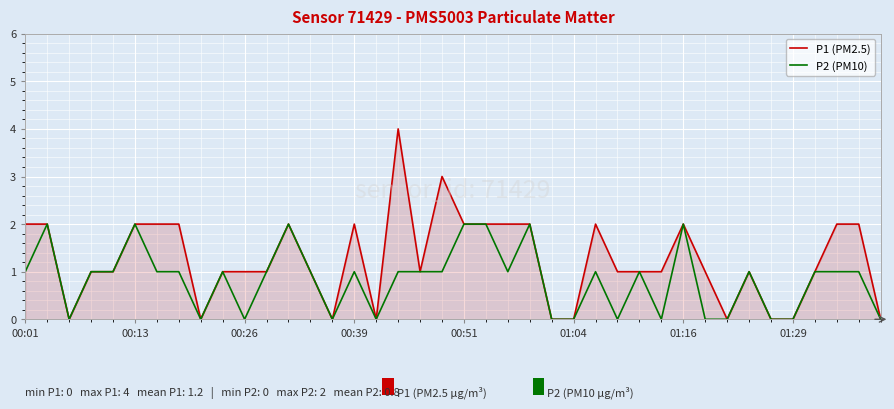

Rank the series by their maximum value, from lowest to highest.

P2 (PM10), P1 (PM2.5)